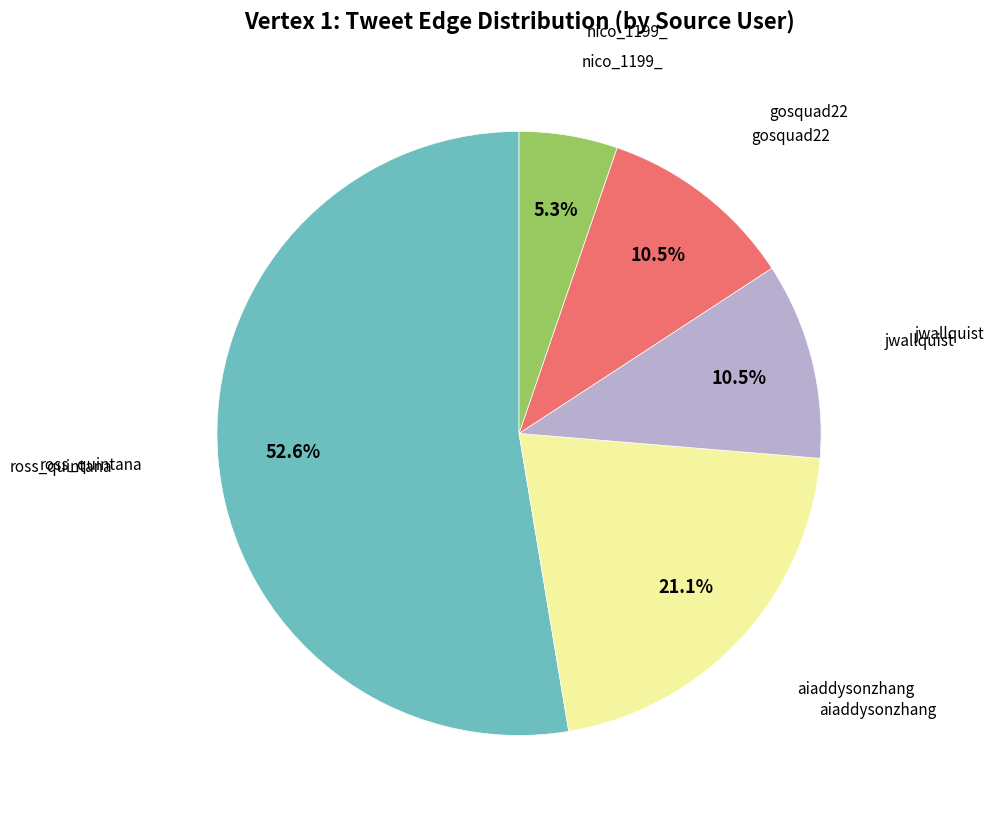

Does any single category account for the majority?

Yes